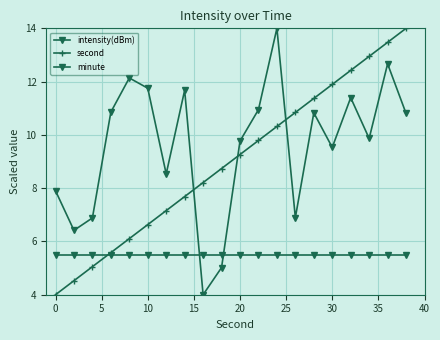

What is the value of the minute point at the 20th from the left?

5.5